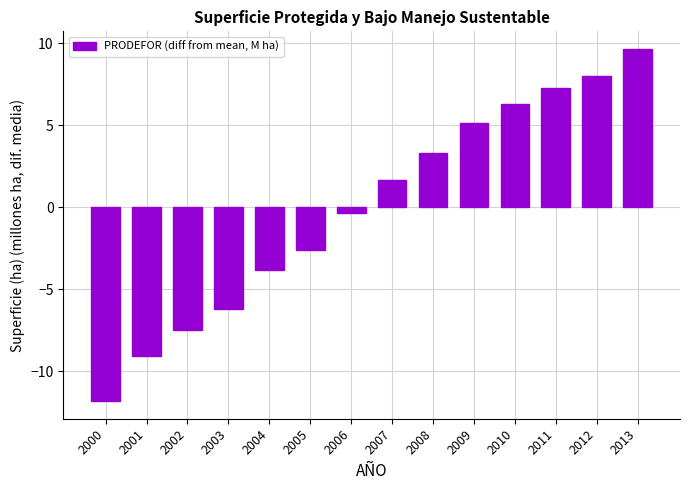

What is the difference between the values at 2003 and 2012?

14.2